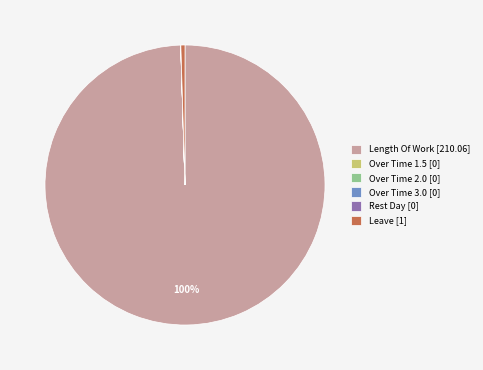

Which slice represents more than half of the pie?

Length Of Work